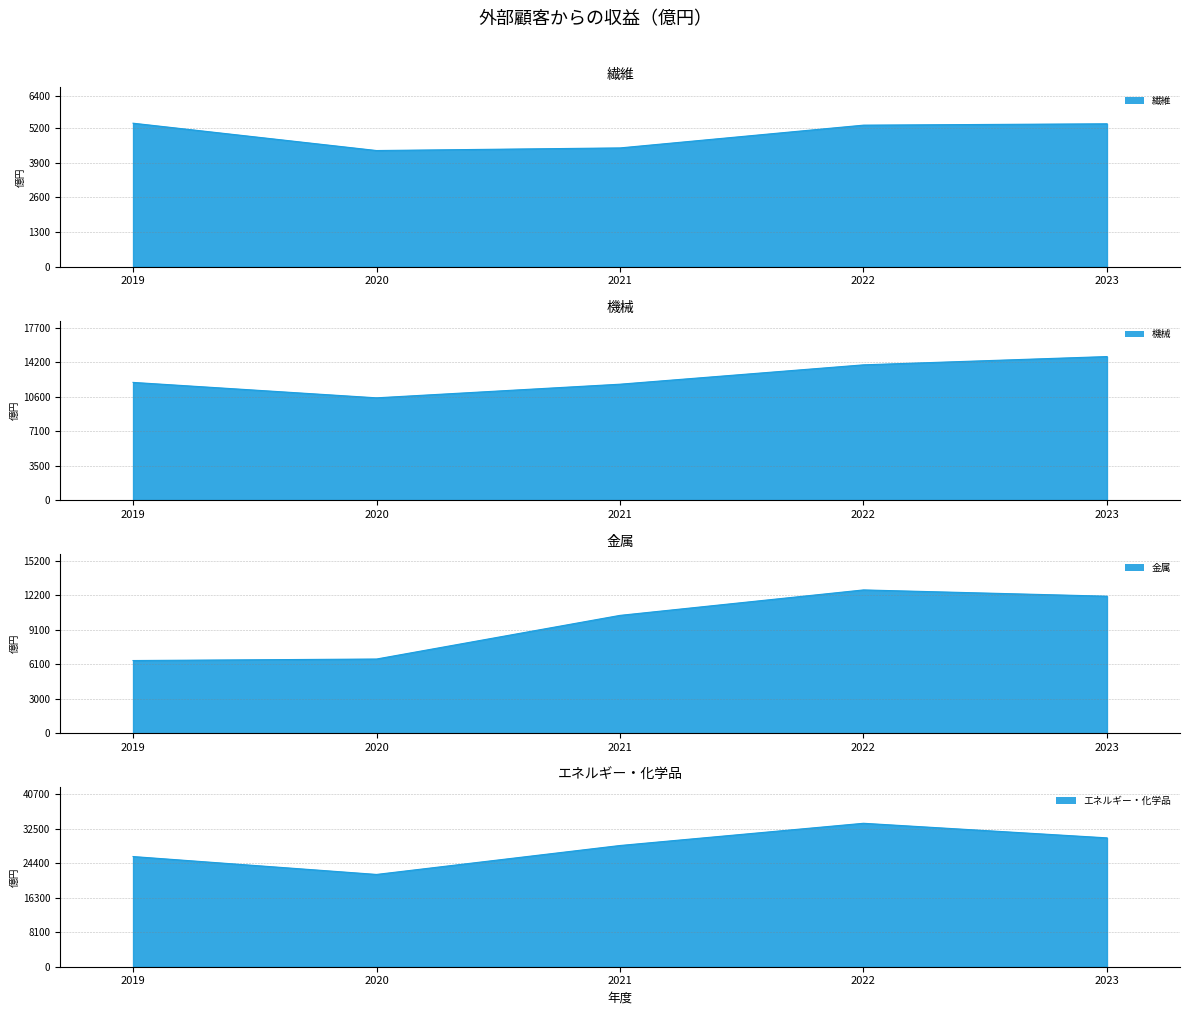

Is it true that 機械 equals 7724 at 2022?

False